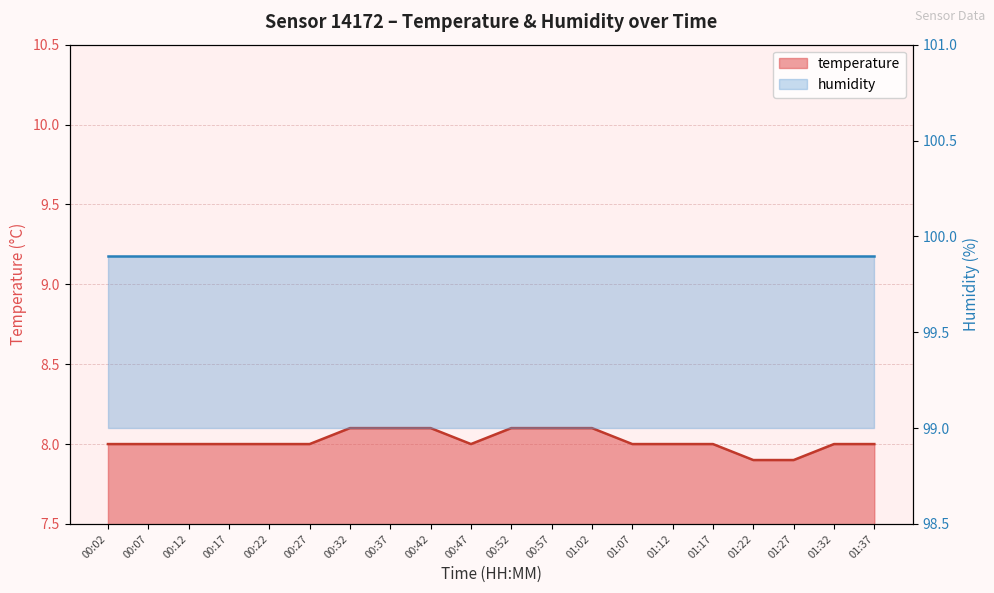

Reading left to right, transcribe all the data shown in this chart.

8.0	8.0	8.0	8.0	8.0	8.0	8.1	8.1	8.1	8.0	8.1	8.1	8.1	8.0	8.0	8.0	7.9	7.9	8.0	8.0